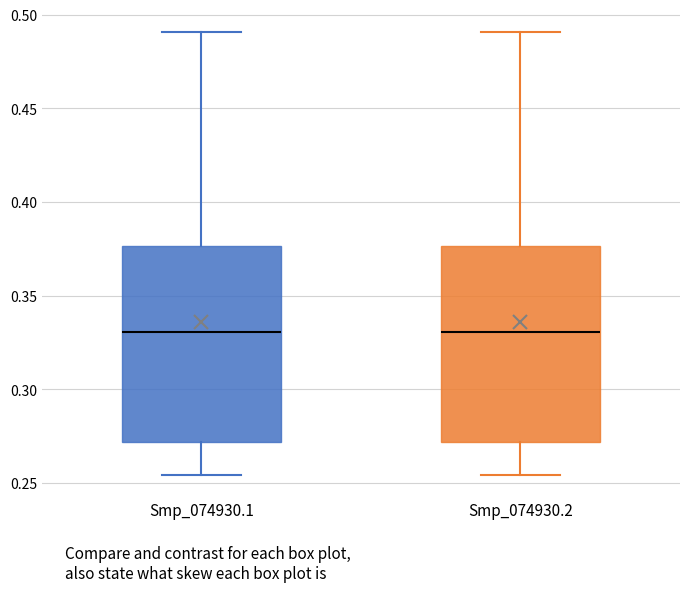

Reading left to right, read every box against the y-axis: the position of its median line, the range the box covers, and the ends of its whiskers. The values are not printed on the chart, so give them approximately, as read against the axis.

Smp_074930.1: median 0.330, box 0.270 to 0.375, whiskers 0.255 to 0.490
Smp_074930.2: median 0.330, box 0.270 to 0.375, whiskers 0.255 to 0.490